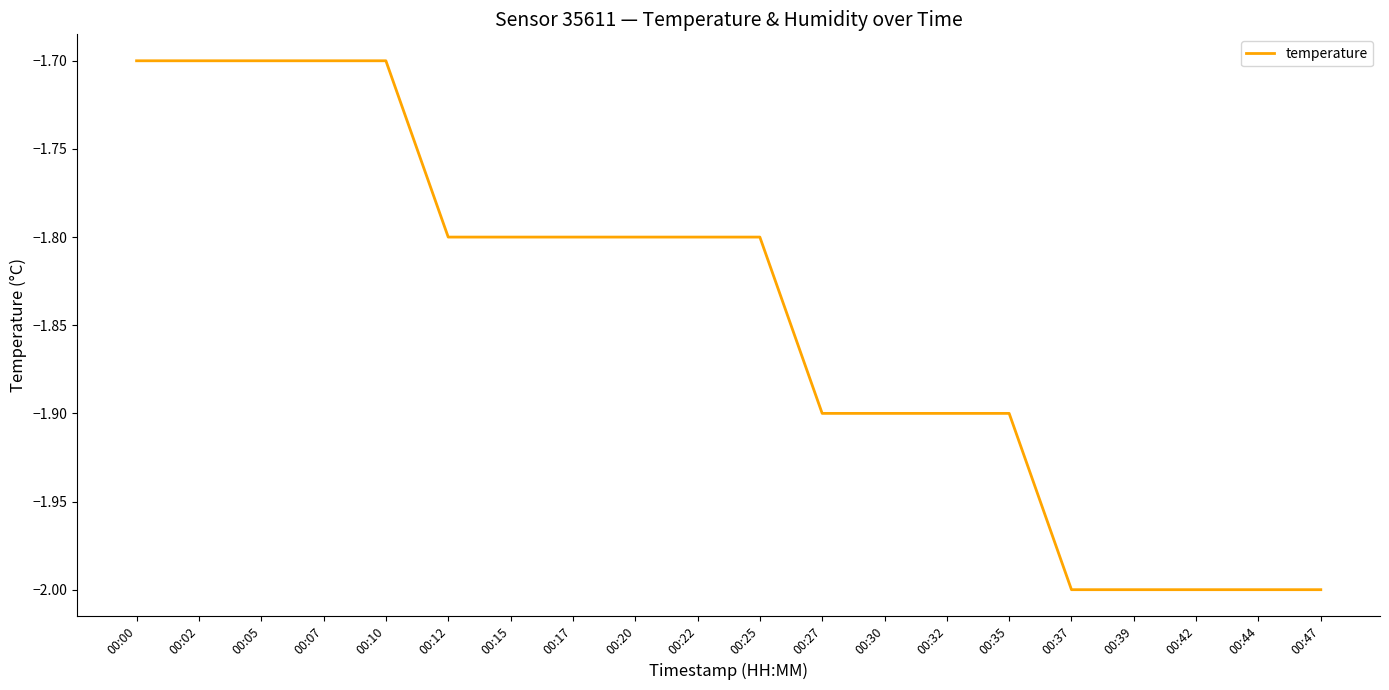

What is the greatest value displayed?

-1.7